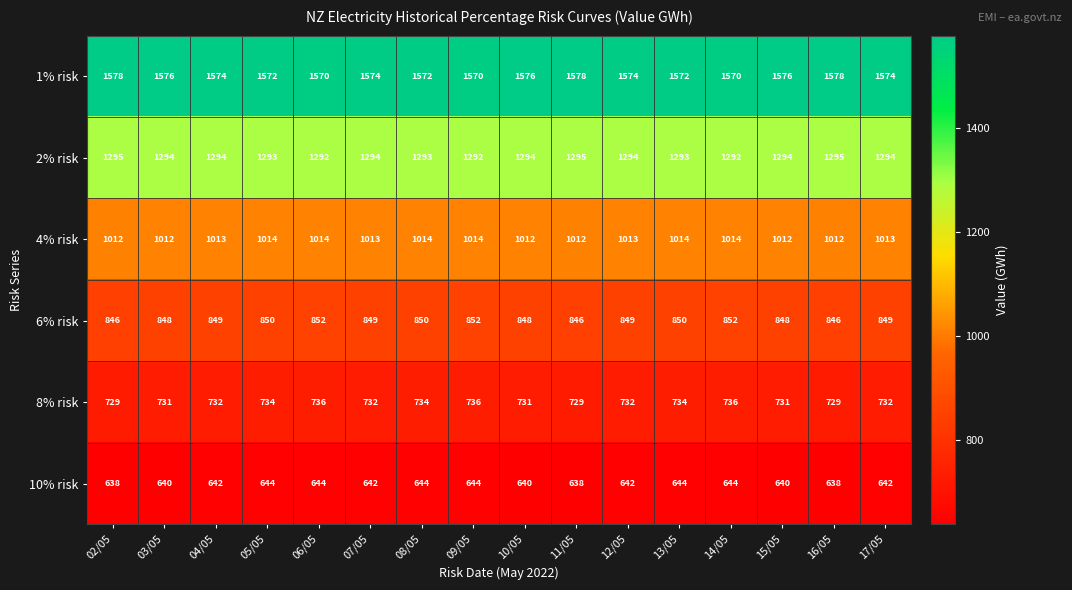

What is the average value of the 6% risk series?

849